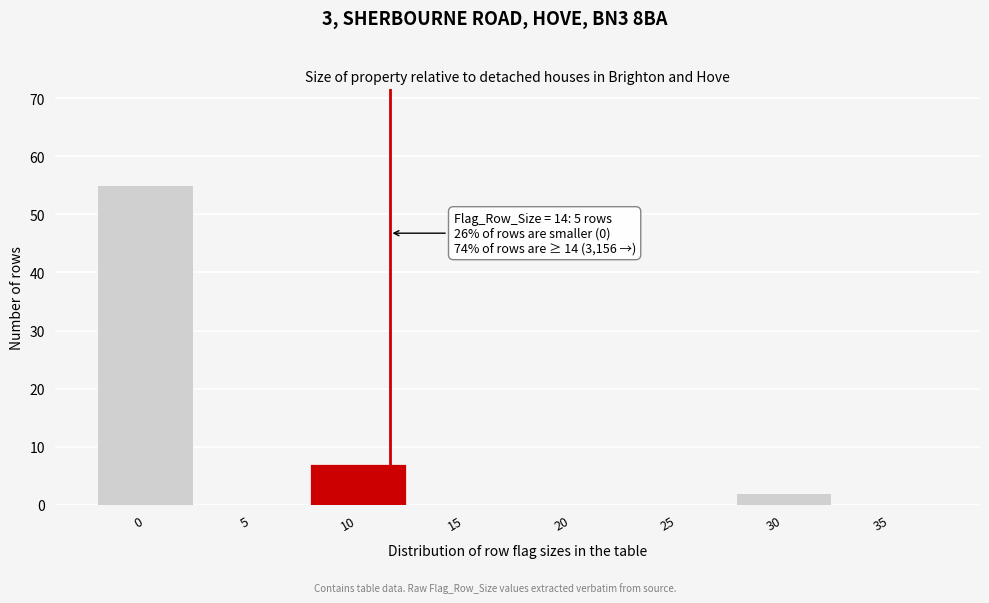

Reading left to right, extract all data points from this chart.

0=55	5=0	10=7	15=0	20=0	25=0	30=2	35=0